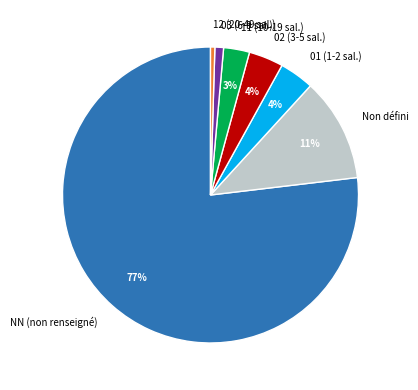

Is the sum of 12 (20-49 sal.) and Non défini greater than half?

No